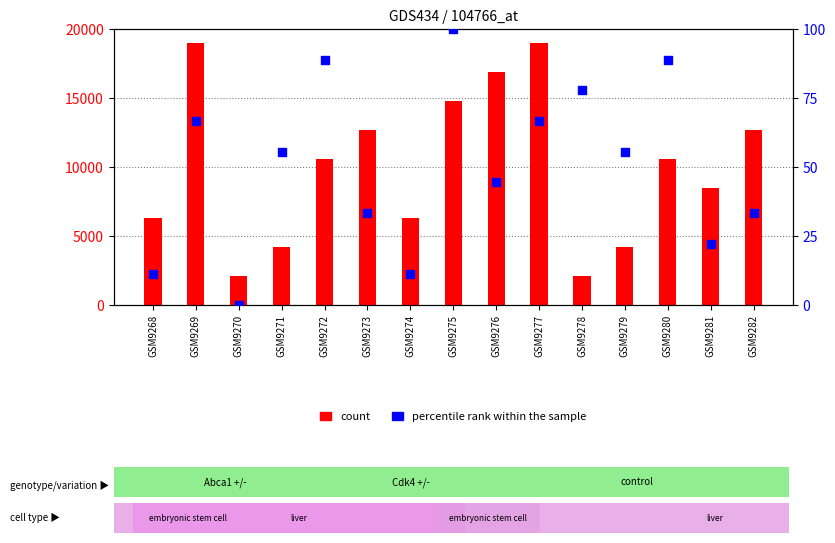

At how many categories does at least one series exceed 4346?

11